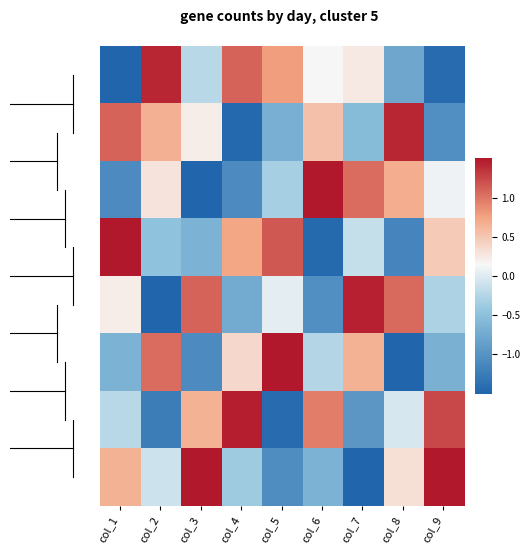

What is the smallest value displayed?

-1.8